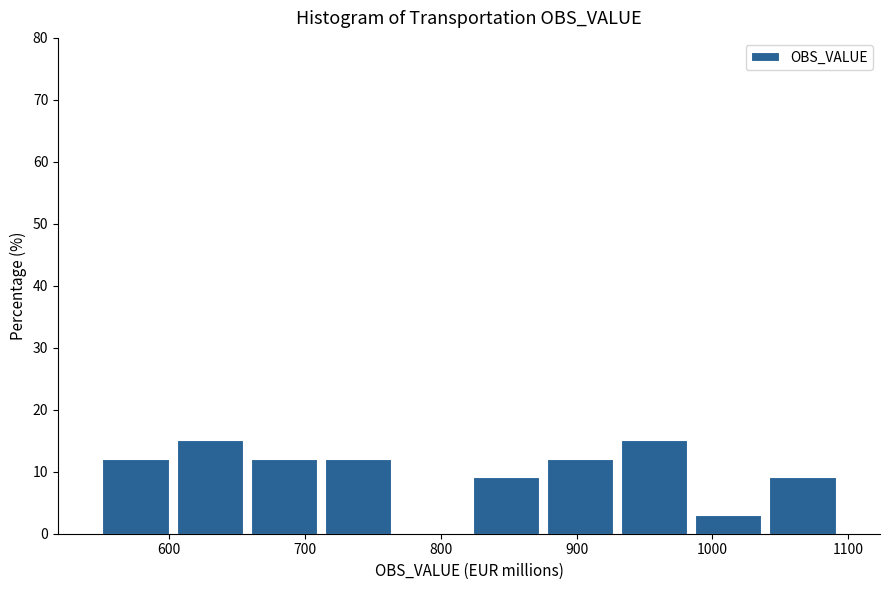

Reading left to right, list every bar in this chart as the range it spans on the x-axis followed by its height. Neither the bar edges nor the heights are printed on the chart, so give them approximately, as read against the axes.

550 to 600: 12
600 to 660: 15
660 to 710: 12
710 to 770: 12
770 to 820: 0
820 to 880: 9
880 to 930: 12
930 to 980: 15
980 to 1040: 3
1040 to 1090: 9